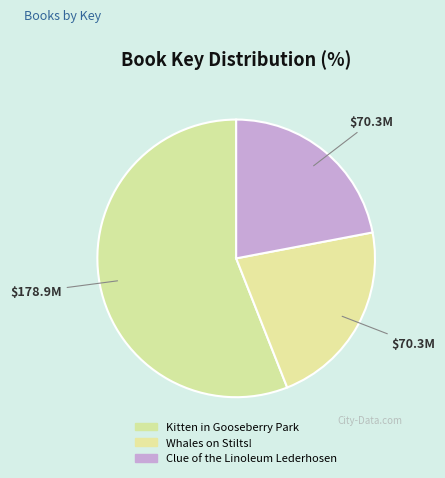

Rank the categories by value from lowest to highest.

Whales on Stilts!, Clue of the Linoleum Lederhosen, Kitten in Gooseberry Park